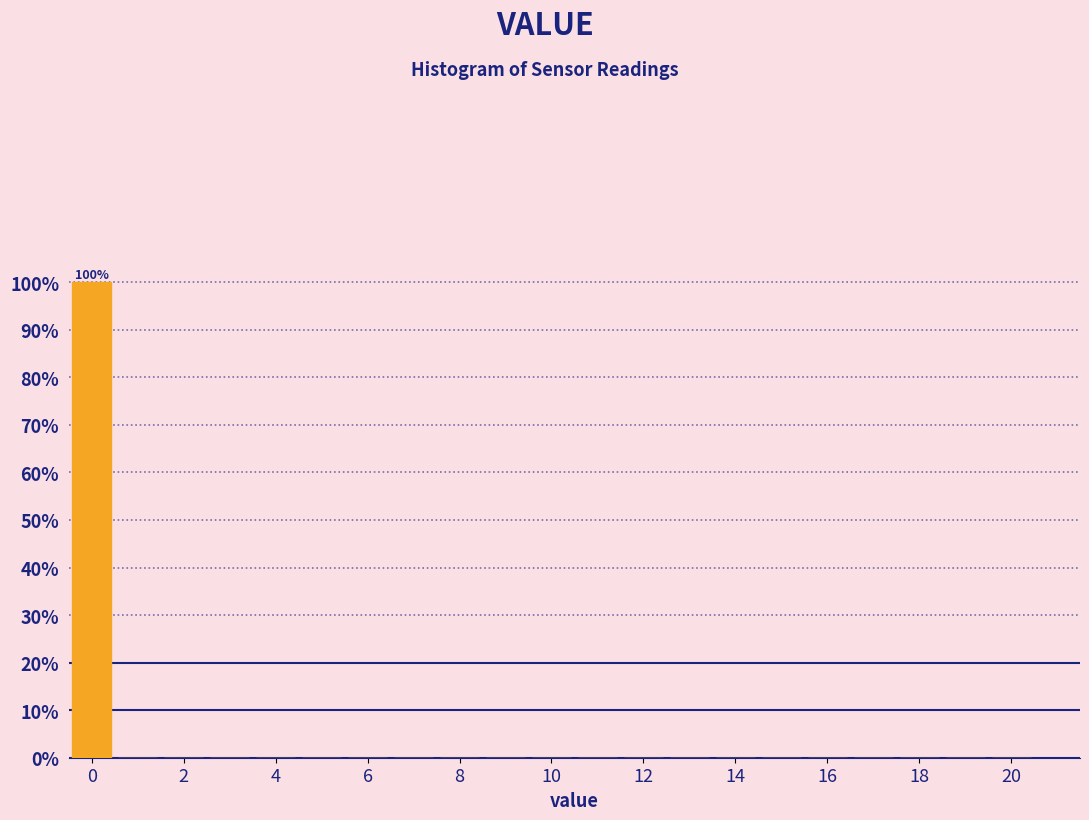

Over which range of the x-axis is the bar tallest?

-0.5 to 0.5